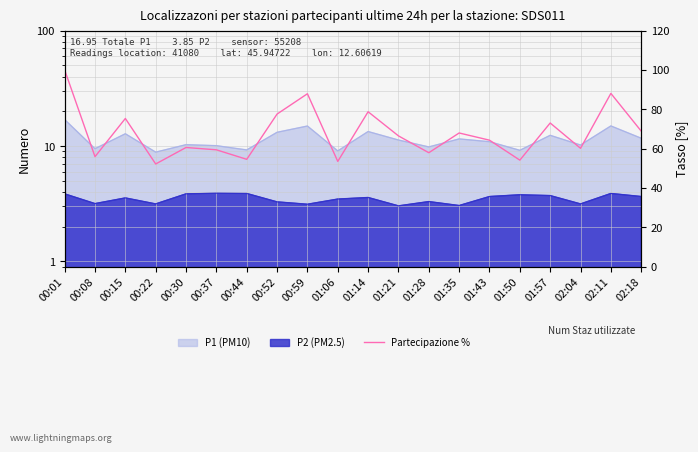

What is the change in value from 00:59 to 01:06?

-34.4